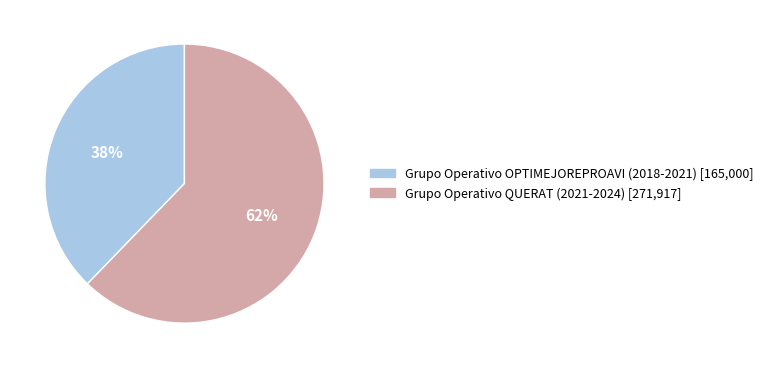

Does Grupo Operativo QUERAT (2021-2024) represent more than half of the total?

Yes